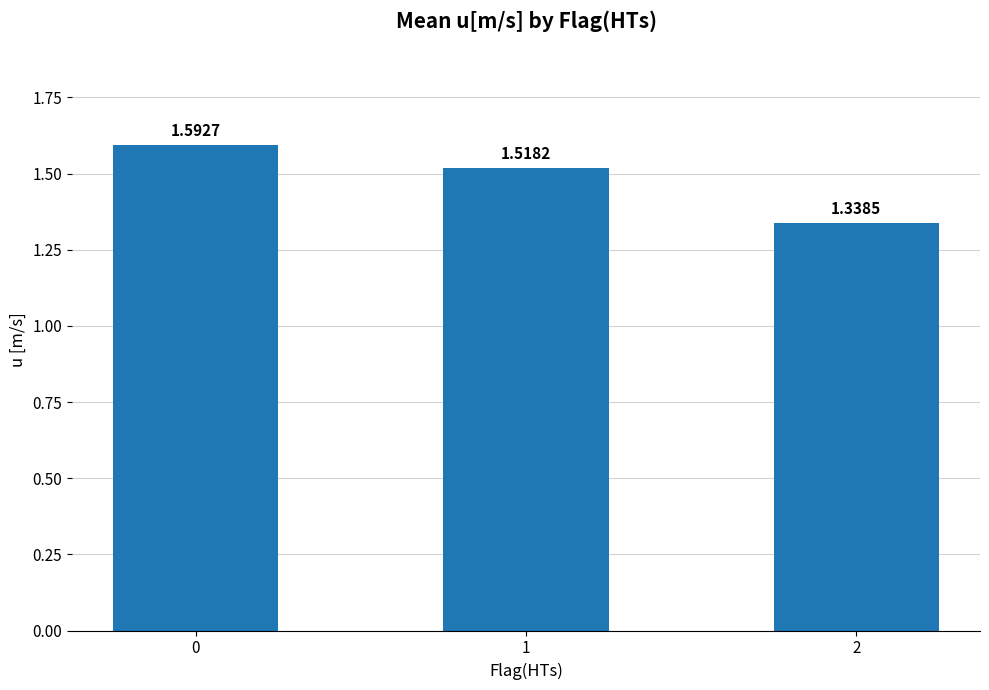

List the labels in order of value, smallest first.

2, 1, 0